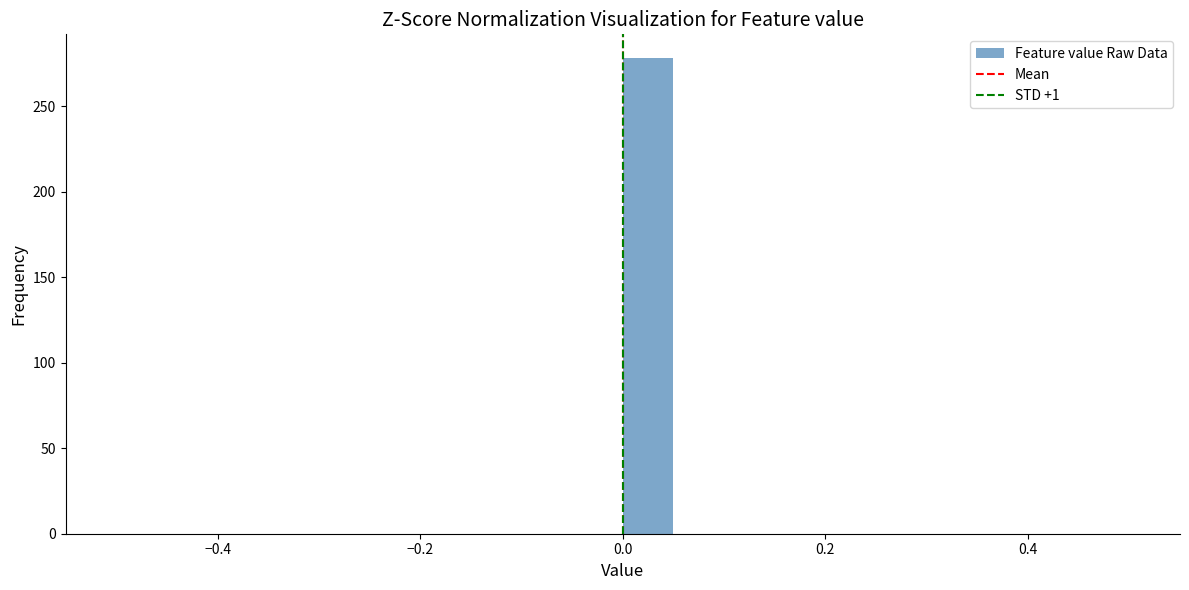

Around what value on the x-axis is the tallest bar? Give the approximate position of its centre, as read against the axis.

0.02